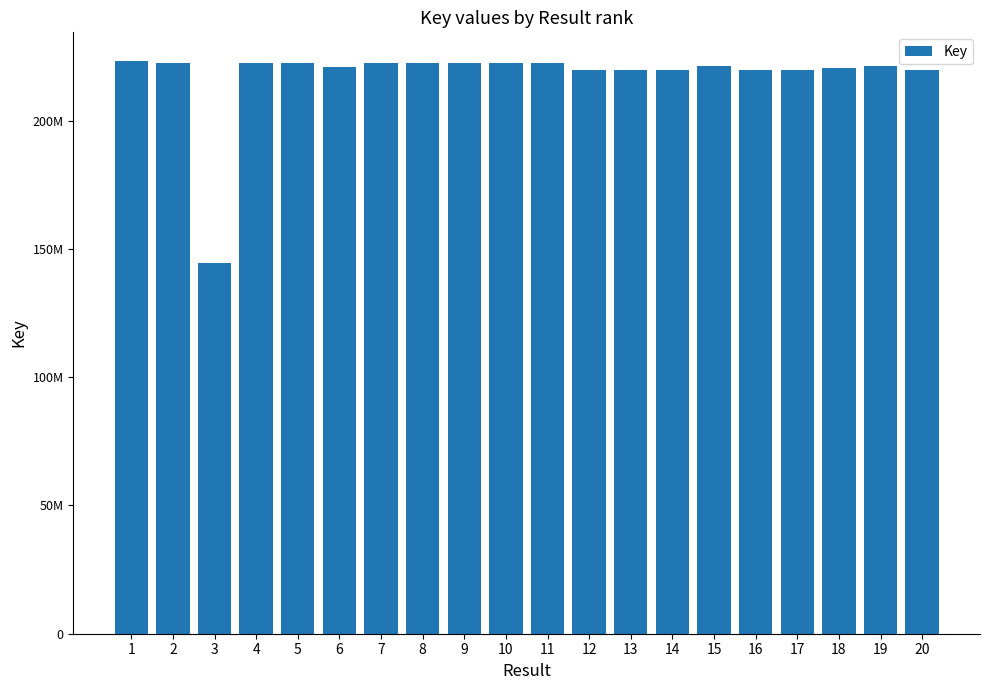

What is the sum of all values?

4351938891